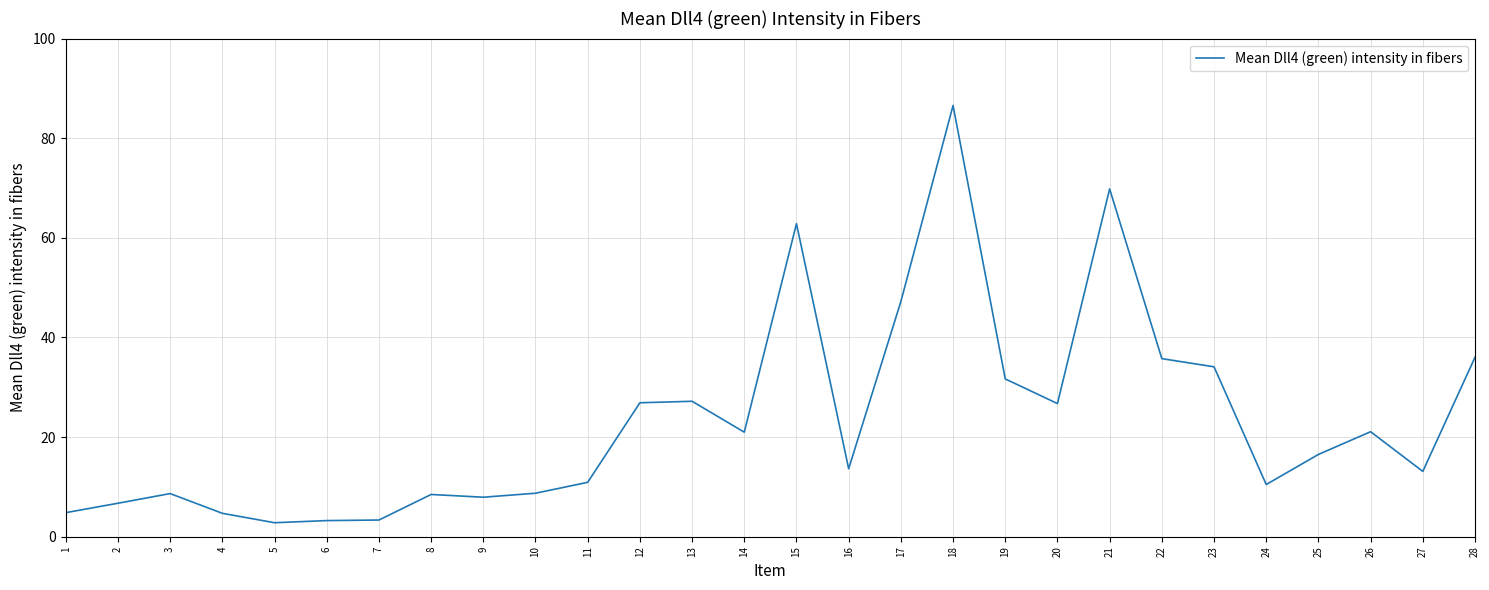

Does the chart have visible grid lines?

Yes